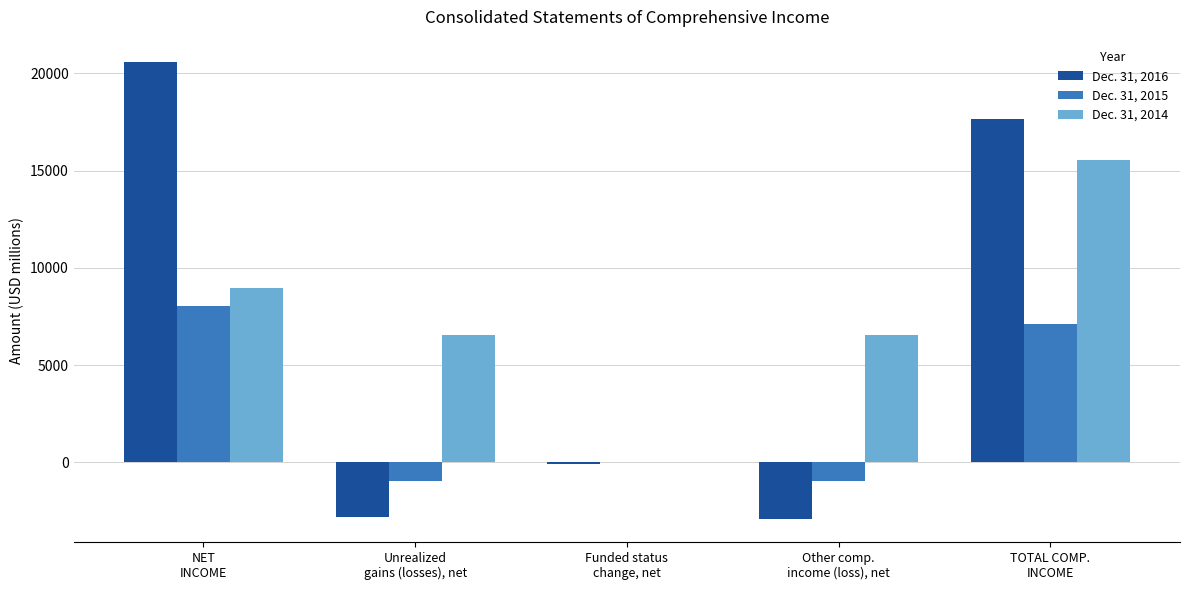

Which series has the largest total across all categories?

Dec. 31, 2014